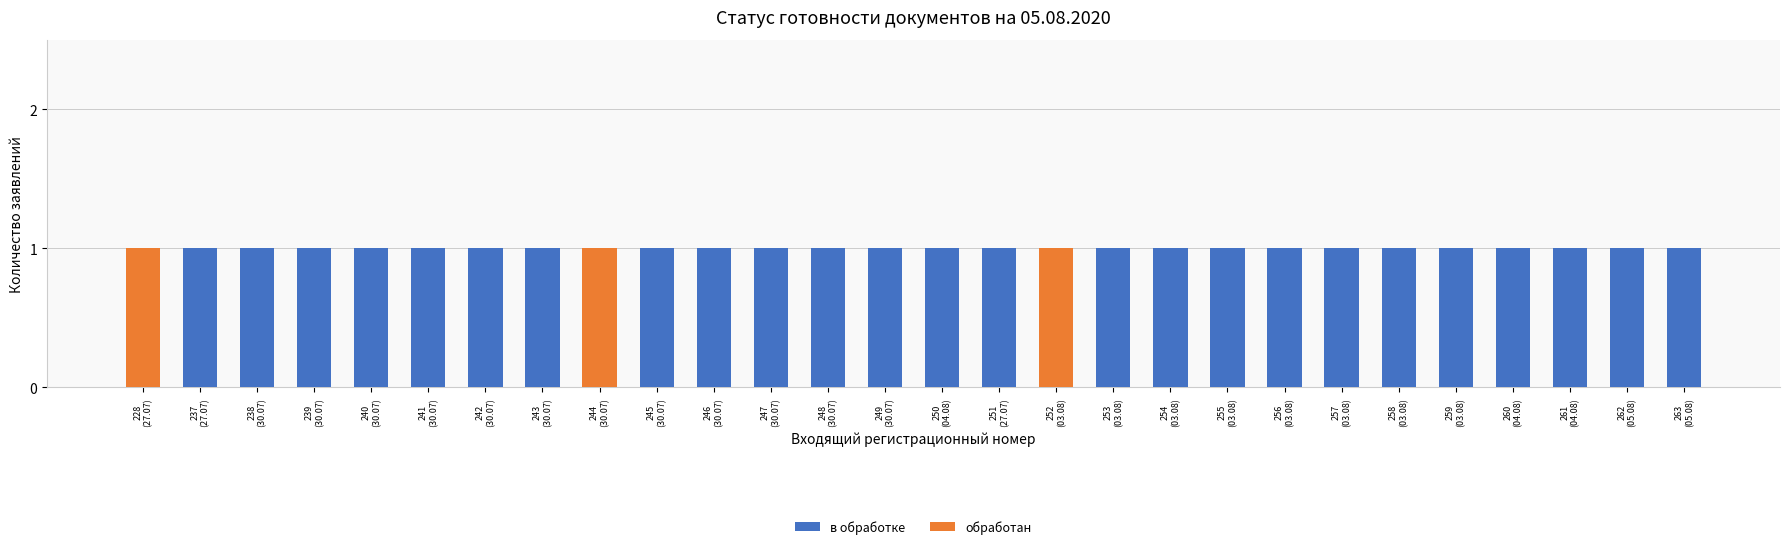

Does the chart contain stacked bars?

Yes